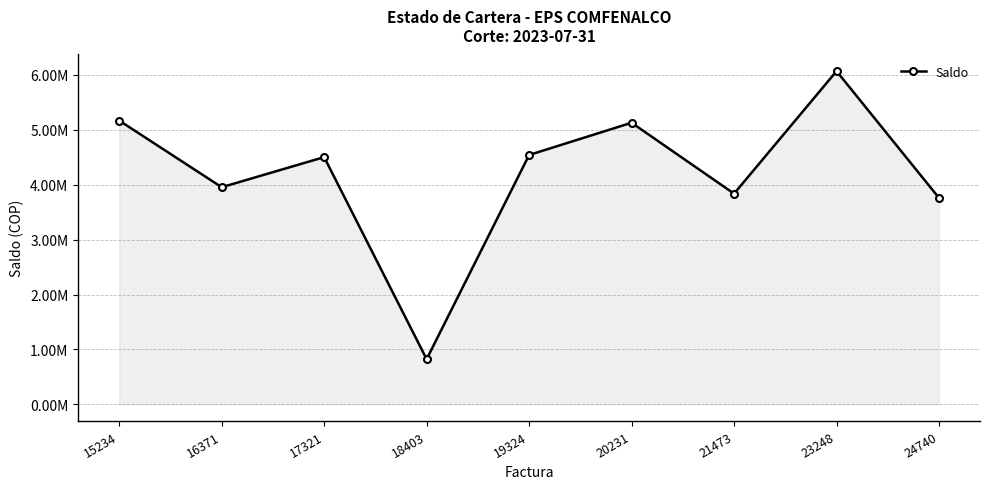

What is the difference between the values at 21473 and 24740?

78320